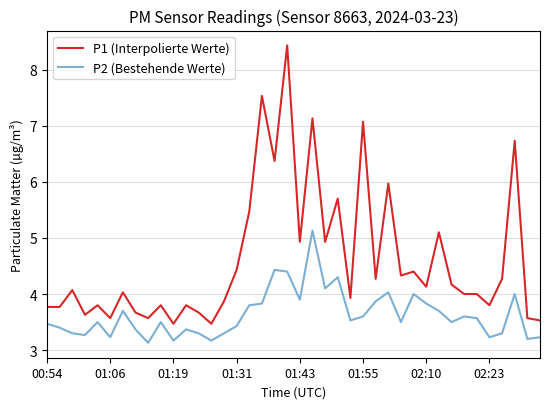

What is the difference between the maximum and minimum values in the P2 (Bestehende Werte) series?

2.0